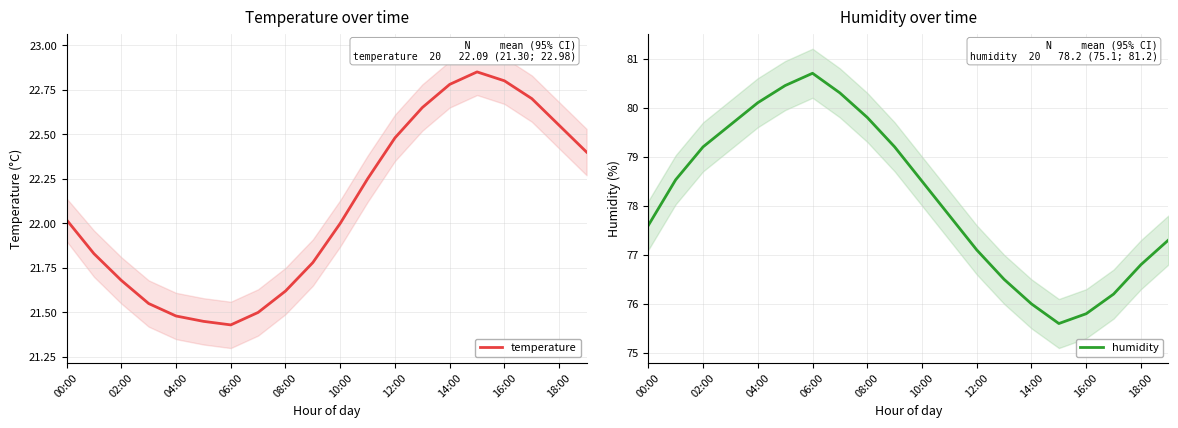

How many data points does each series have?

20